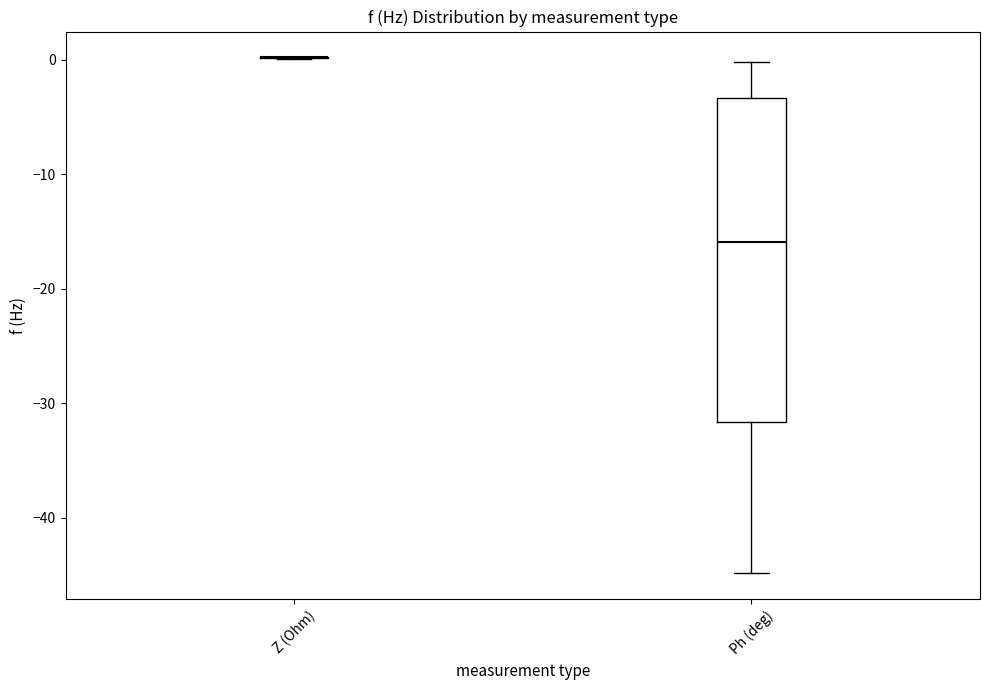

Reading left to right, read every box against the y-axis: the position of its median line, the range the box covers, and the ends of its whiskers. The values are not printed on the chart, so give them approximately, as read against the axis.

Z (Ohm): box collapsed to a line at 0, whiskers 0 to 0
Ph (deg): median -16, box -32 to -3, whiskers -45 to 0